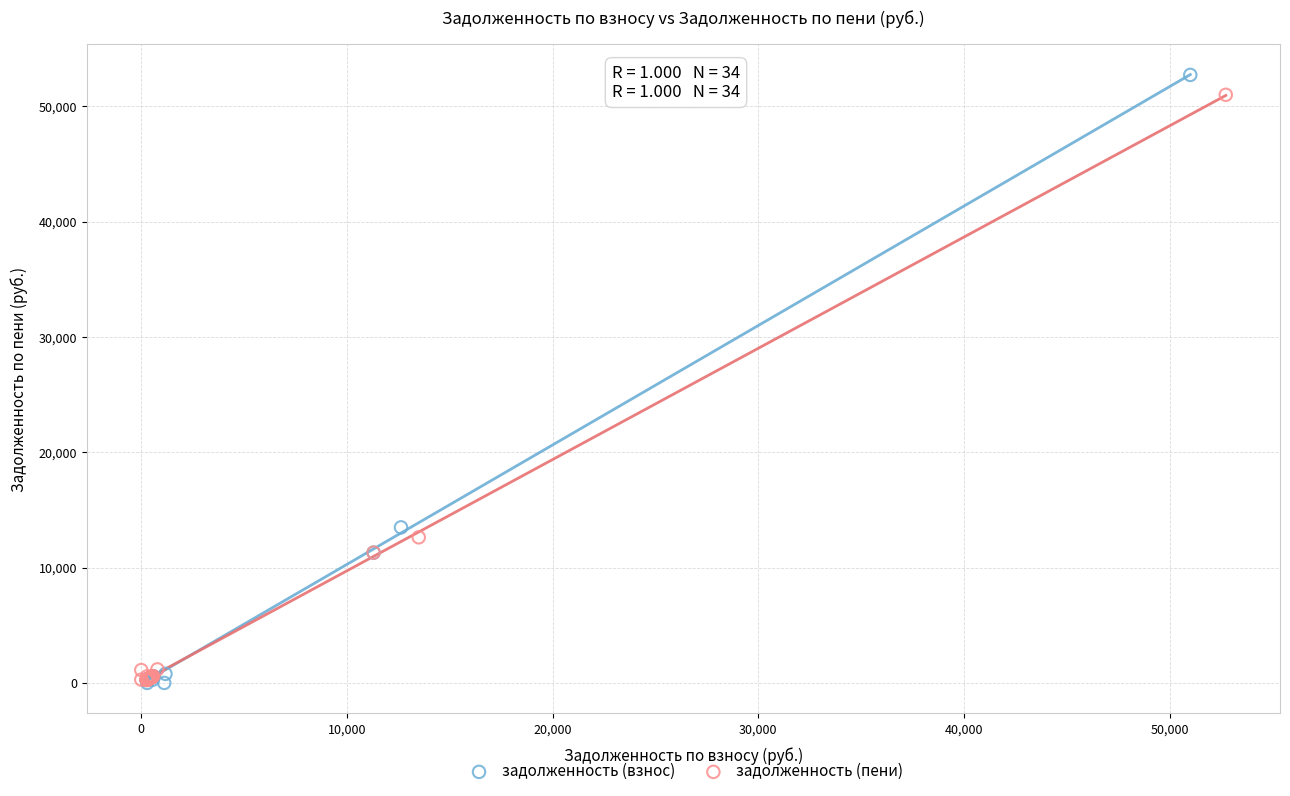

Which series has the largest Y range (max minus min)?

задолженность (взнос)